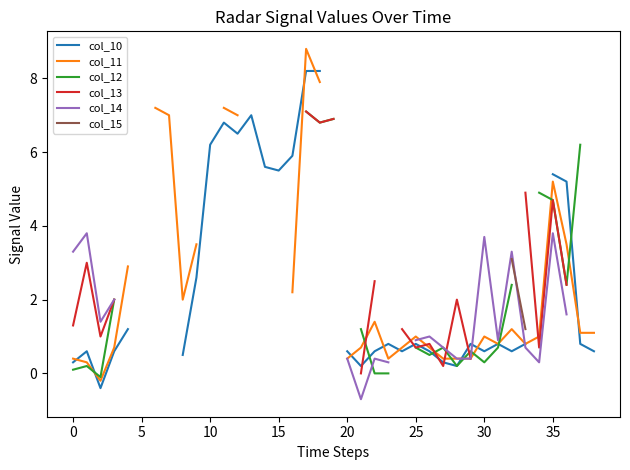

How many values in the col_11 series are below 1?

14